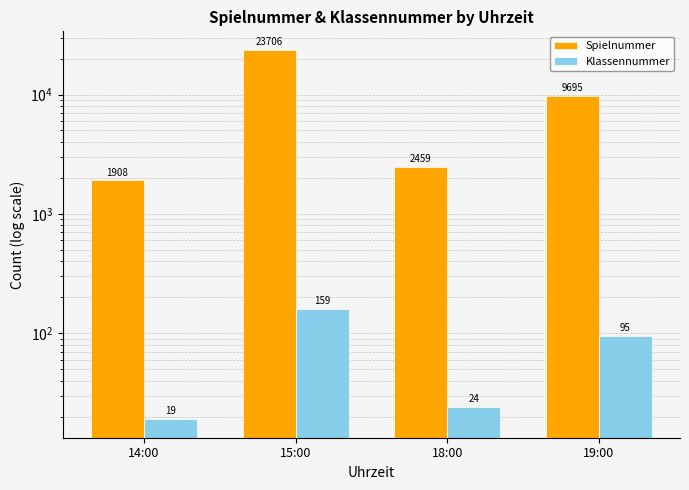

Where does the Klassennummer series first go above 95?

15:00